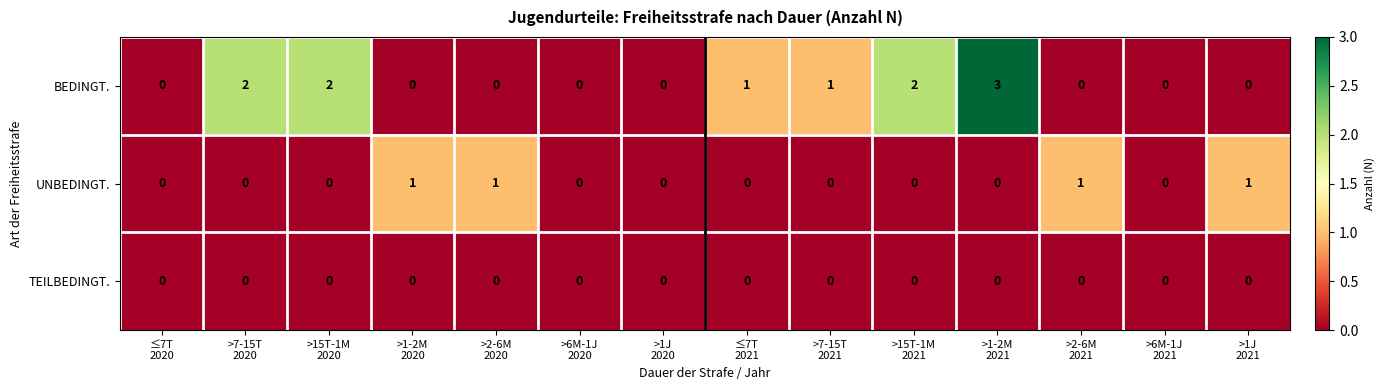

List the series in order of their overall mean, highest first.

BEDINGT., UNBEDINGT., TEILBEDINGT.